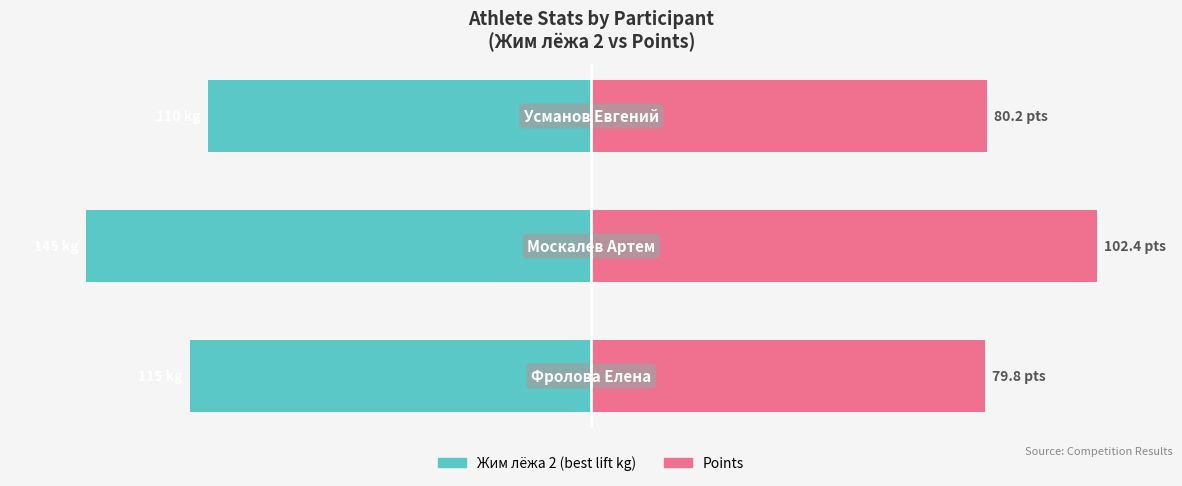

Between 2 and 1, which is larger?

2